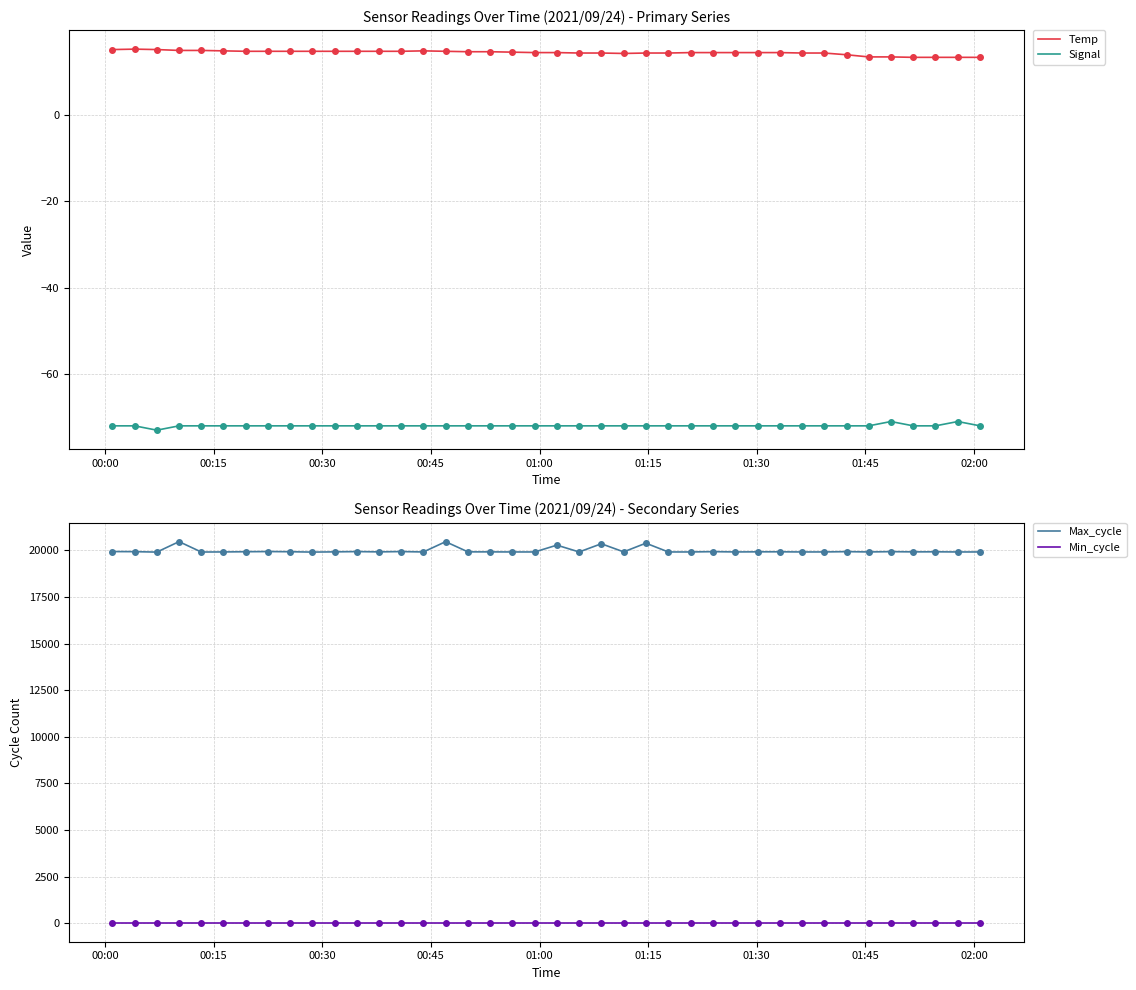

Which series has the largest total across all categories?

Max_cycle